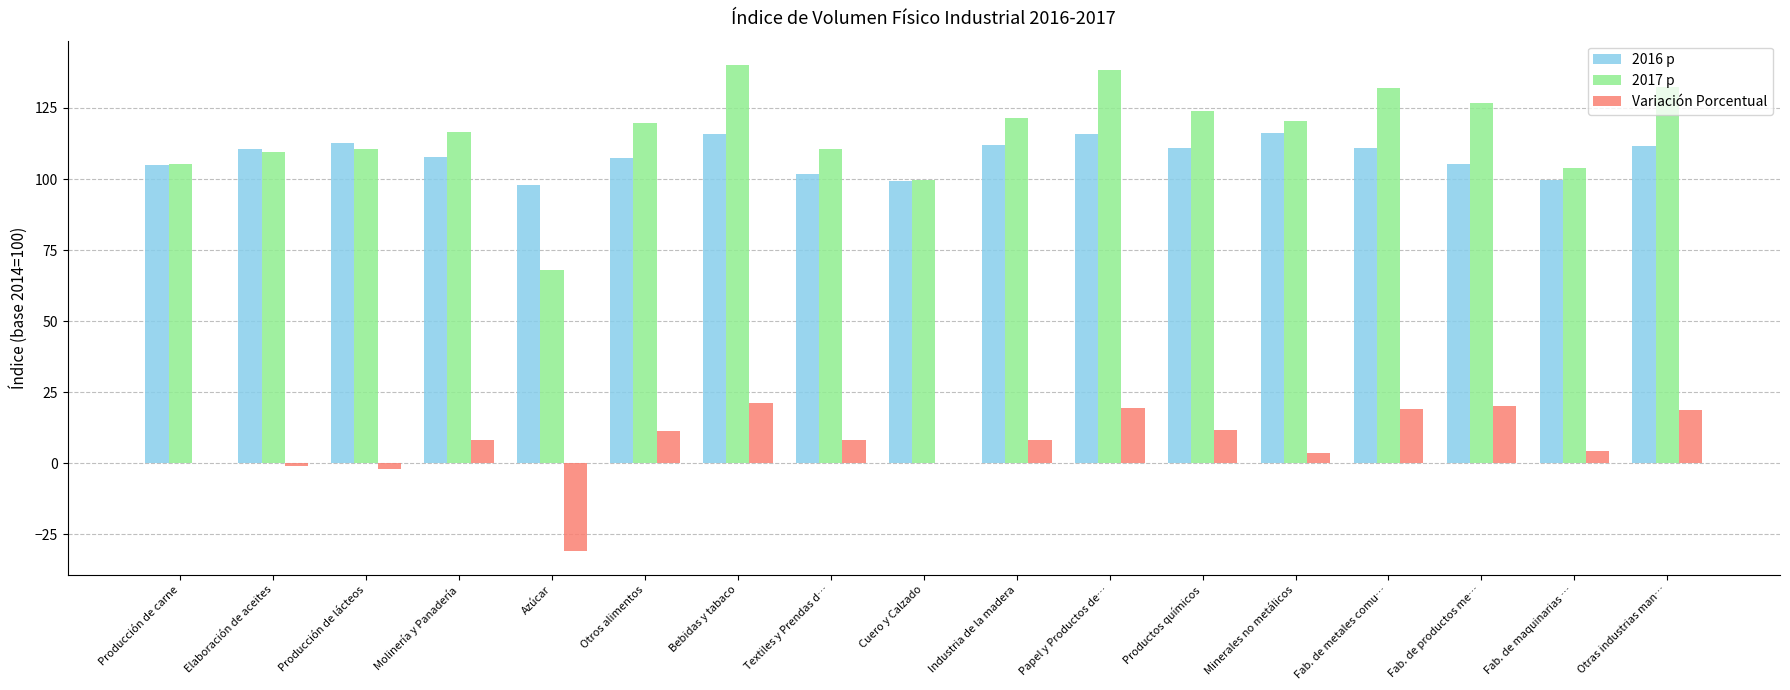

What is the spread (max minus min) of values at Industria de la madera?

113.0